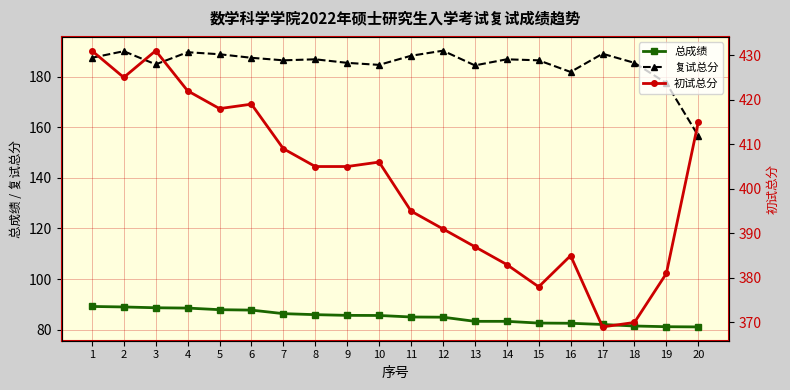

Where is 初试总分 nearest to the value 400?

8